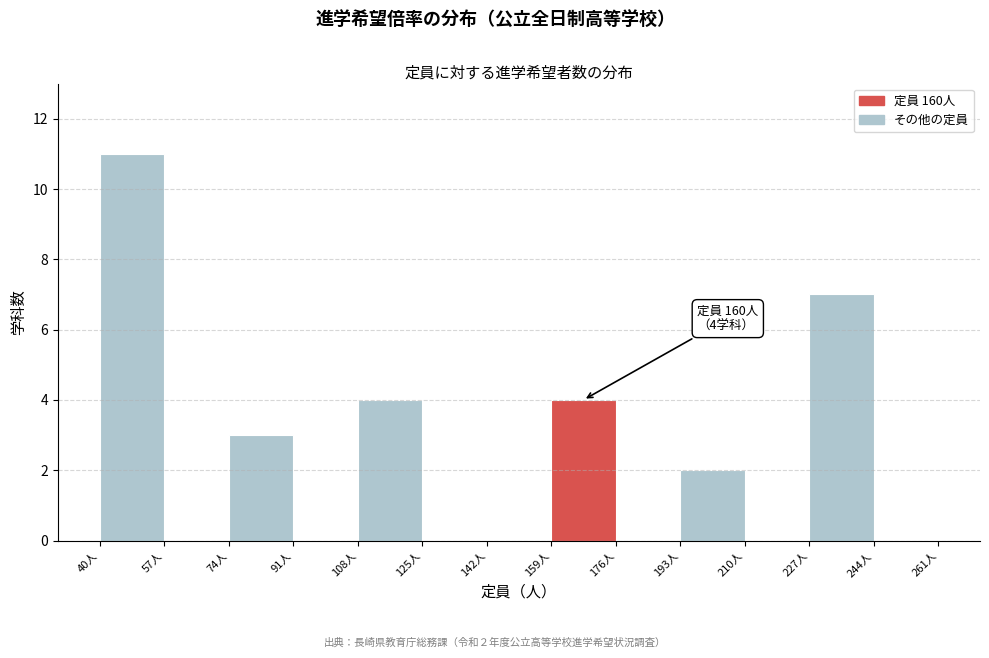

Which range on the x-axis has the tallest bar?

40 to 57